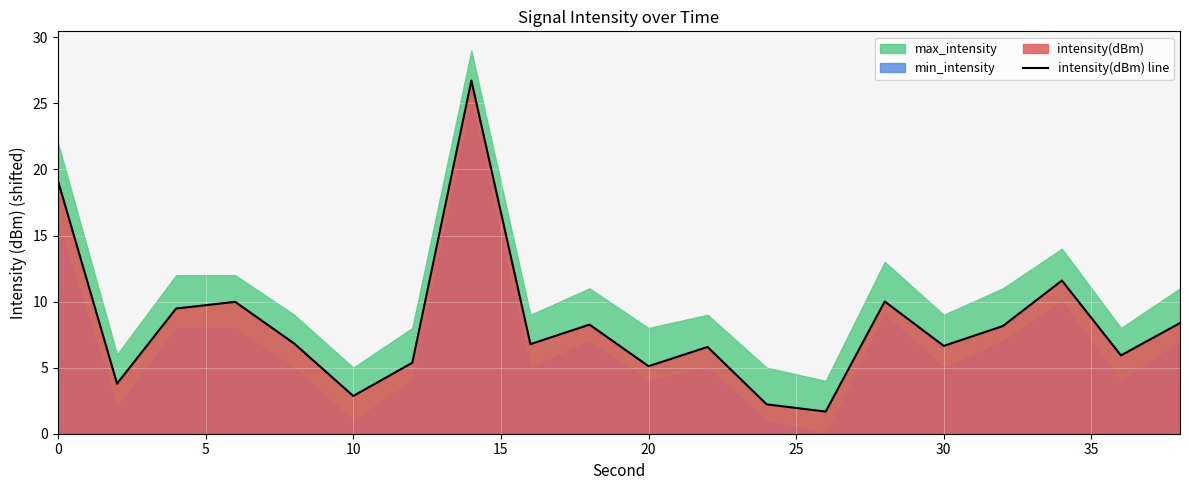

How many interior local peaks (higher than both neighbors) does the data have?

6